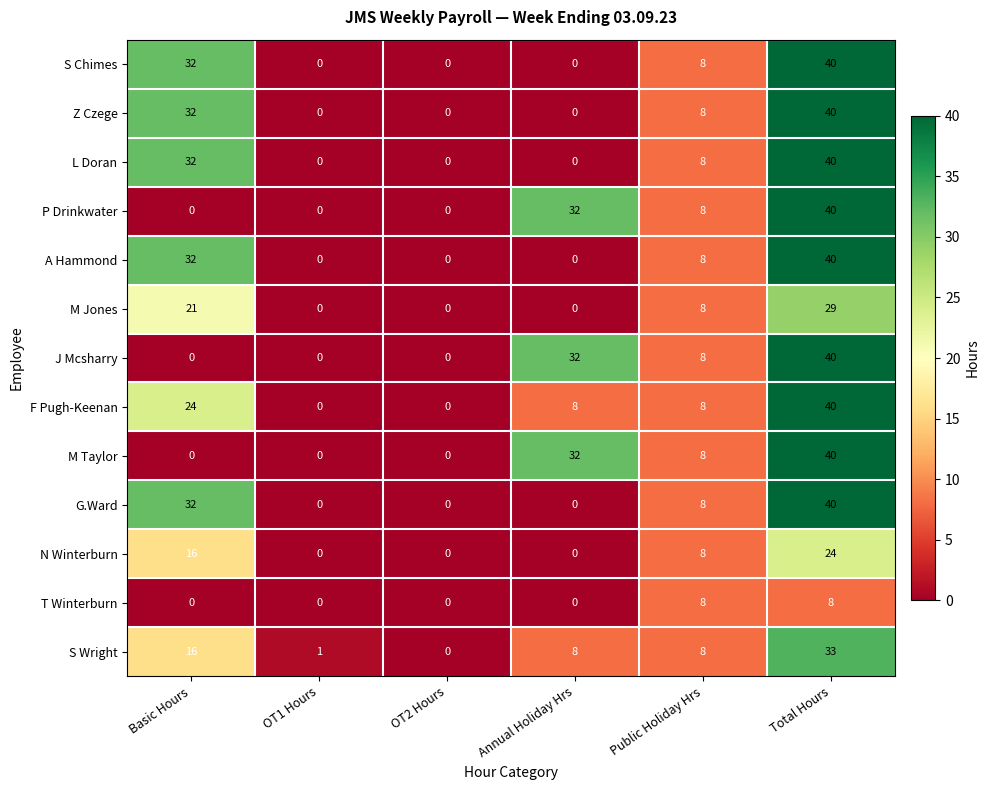

Count the number of categories in the chart.

6